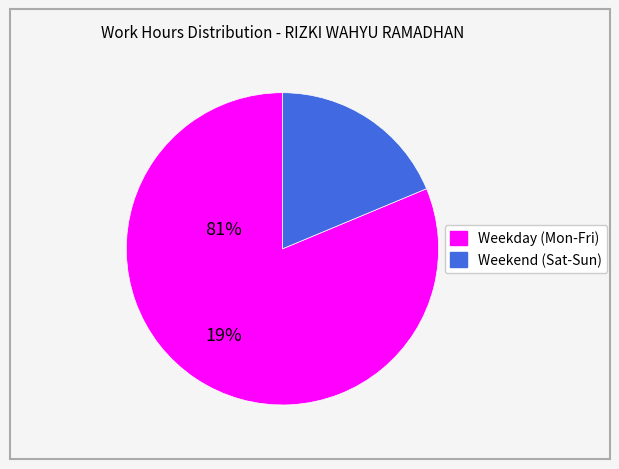

Is there any slice that represents more than half of the pie?

Yes